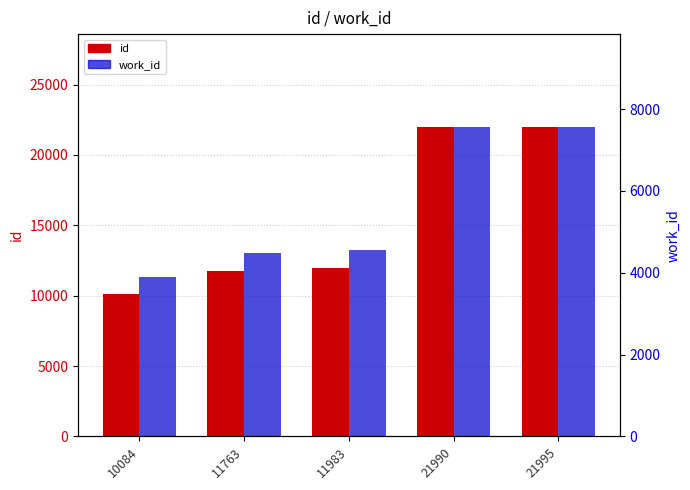

What is the maximum value shown in the chart?

21995